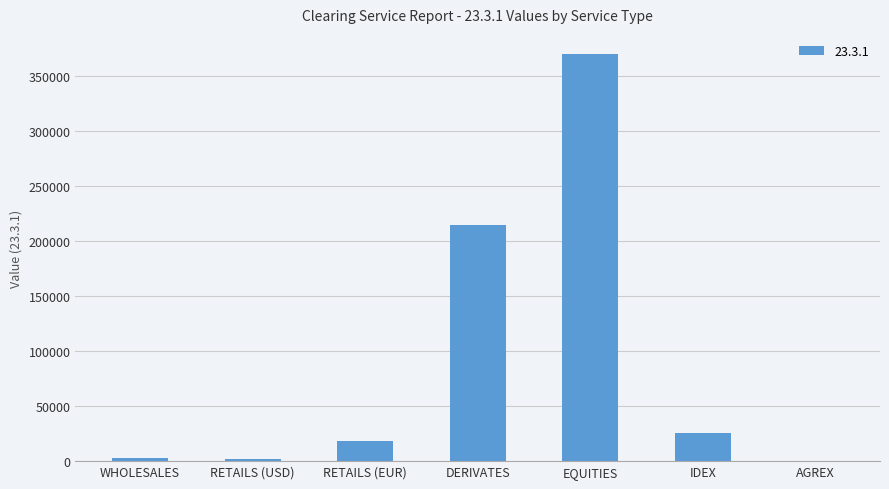

What is the difference between the values at IDEX and DERIVATES?

188677.1